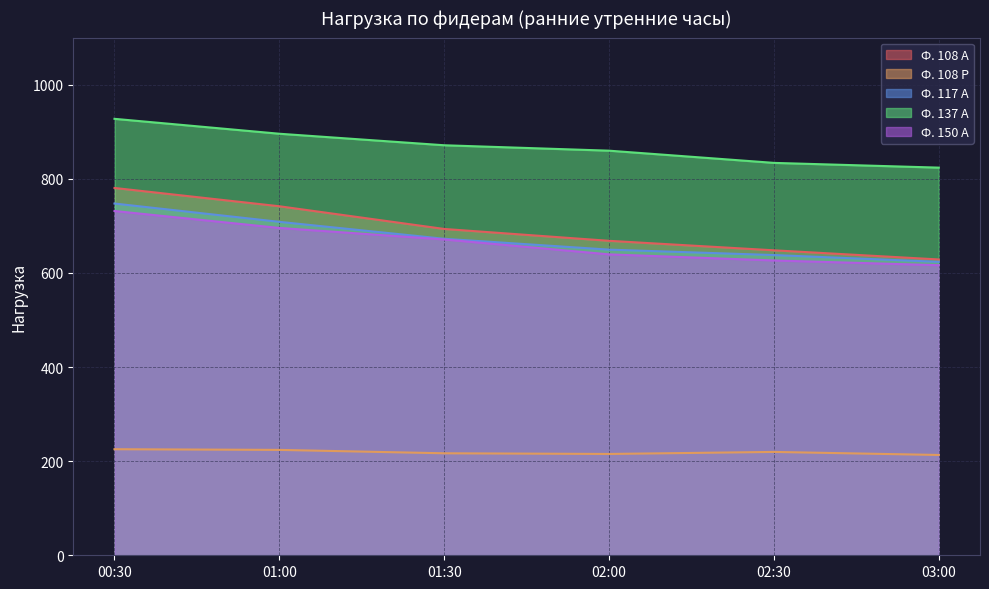

What is the minimum value for Ф. 150 А?

616.3